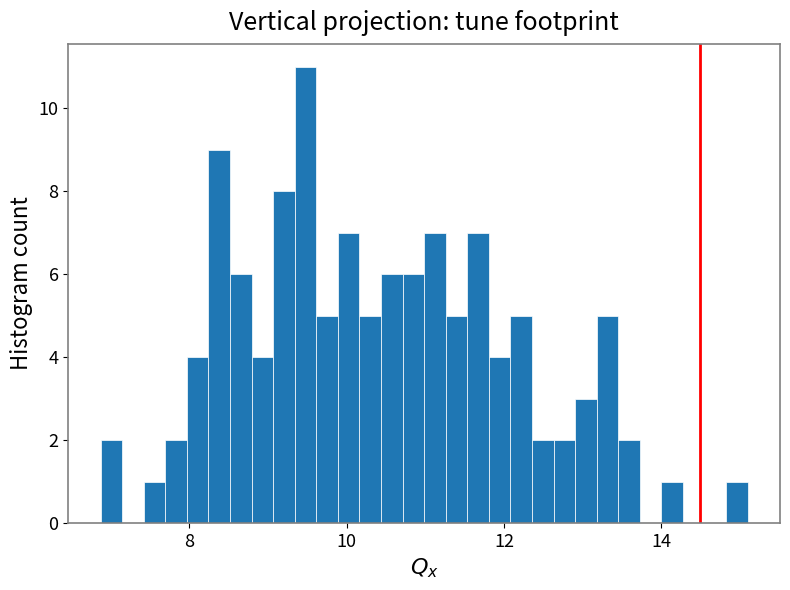

Around what value on the x-axis is the tallest bar? Give the approximate position of its centre, as read against the axis.

9.4